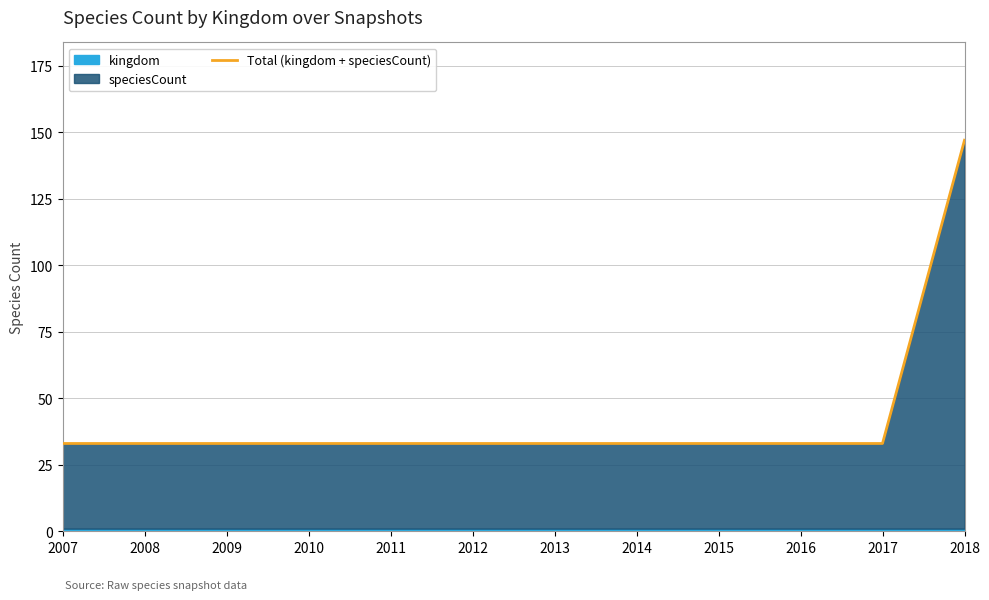

Approximately how many times larger is the value at 2012 compared to 2014?

1.0